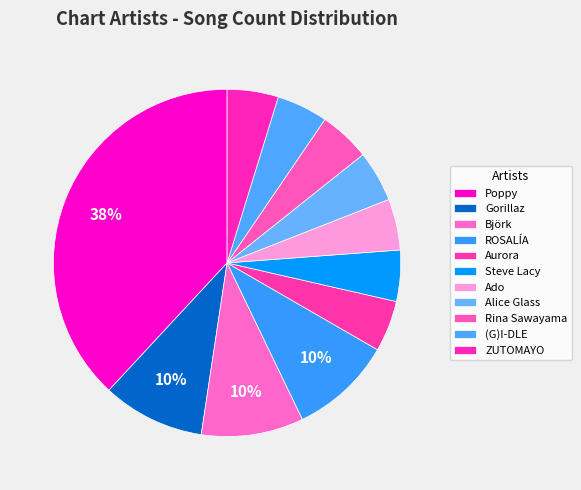

Does any single category account for the majority?

No